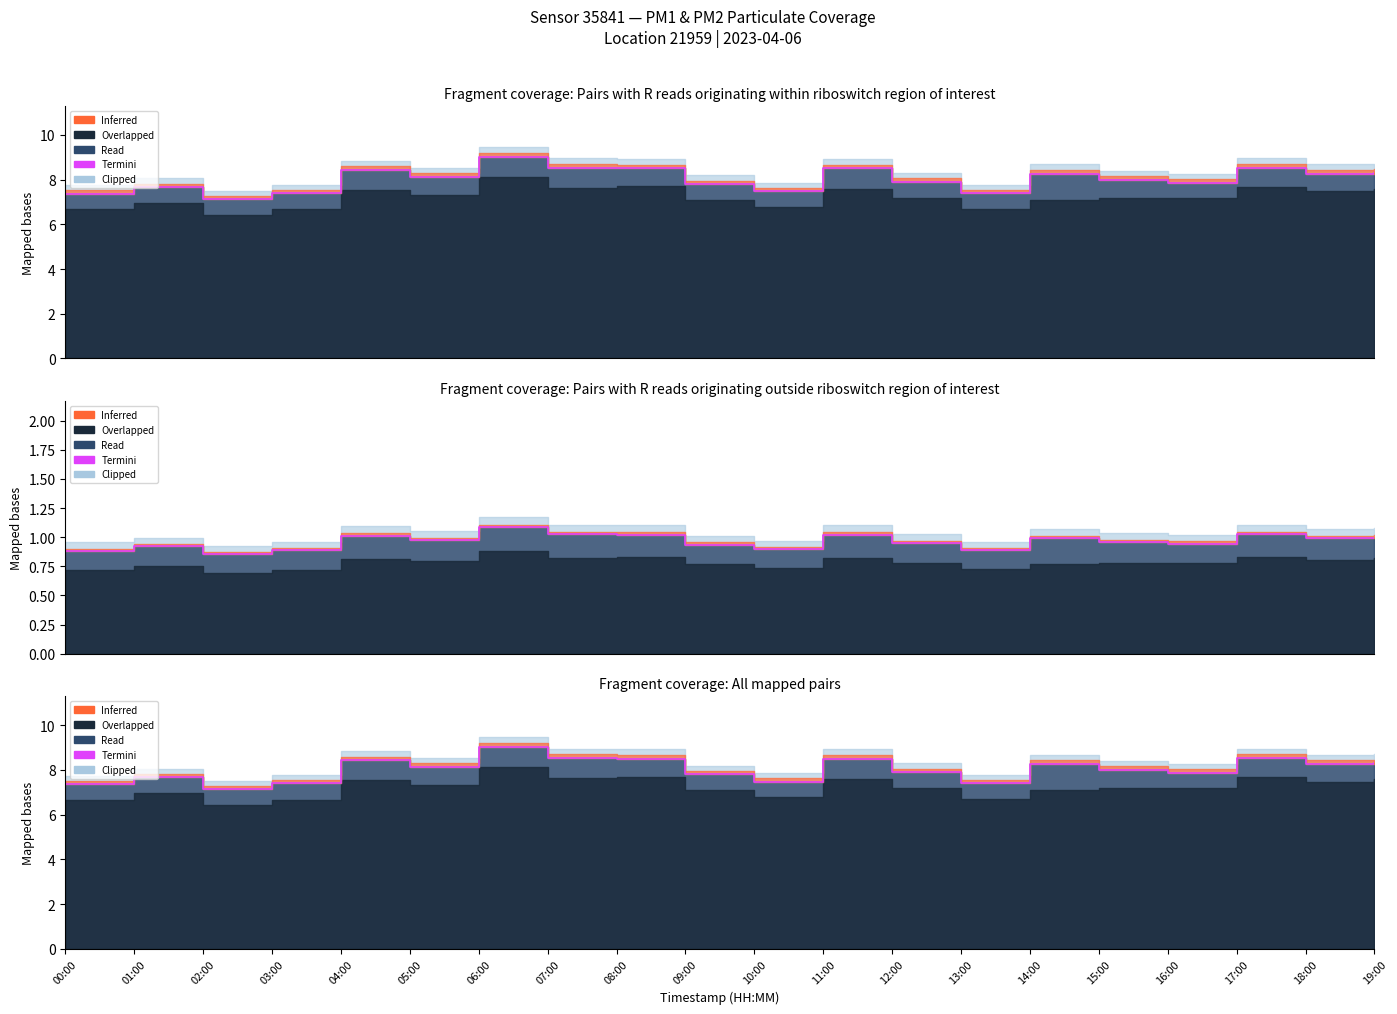

True or false: the data shows 3.7 at 18:00.

False